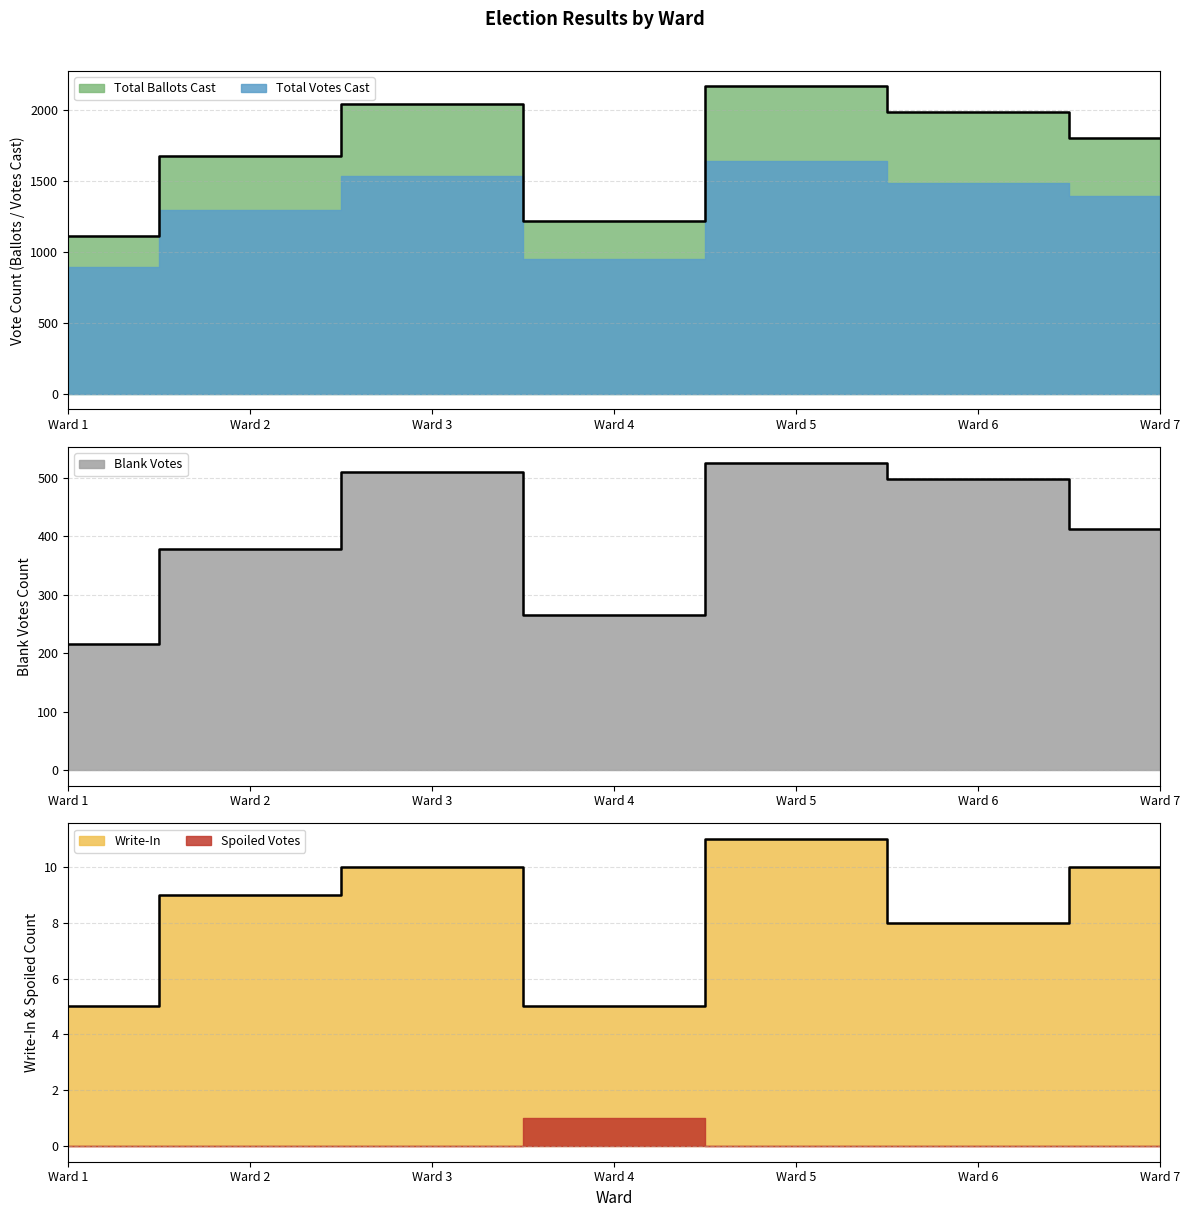

List the labels in order of Total Votes Cast value, smallest first.

Ward 1, Ward 4, Ward 2, Ward 7, Ward 6, Ward 3, Ward 5